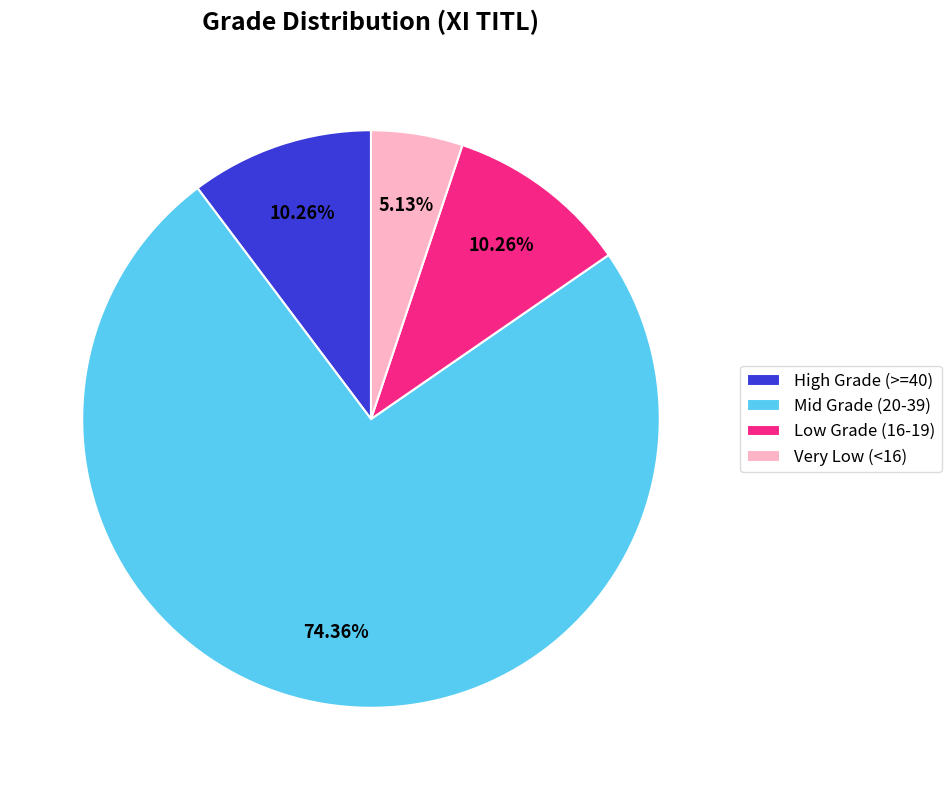

Is there a majority slice in this chart?

Yes